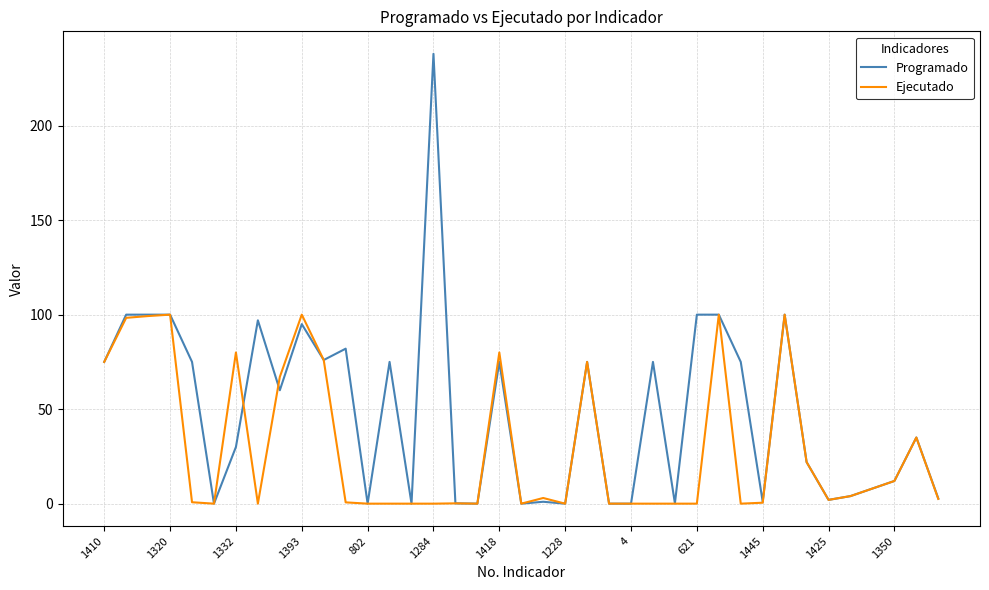

Rank the series by their maximum value, from lowest to highest.

Ejecutado, Programado